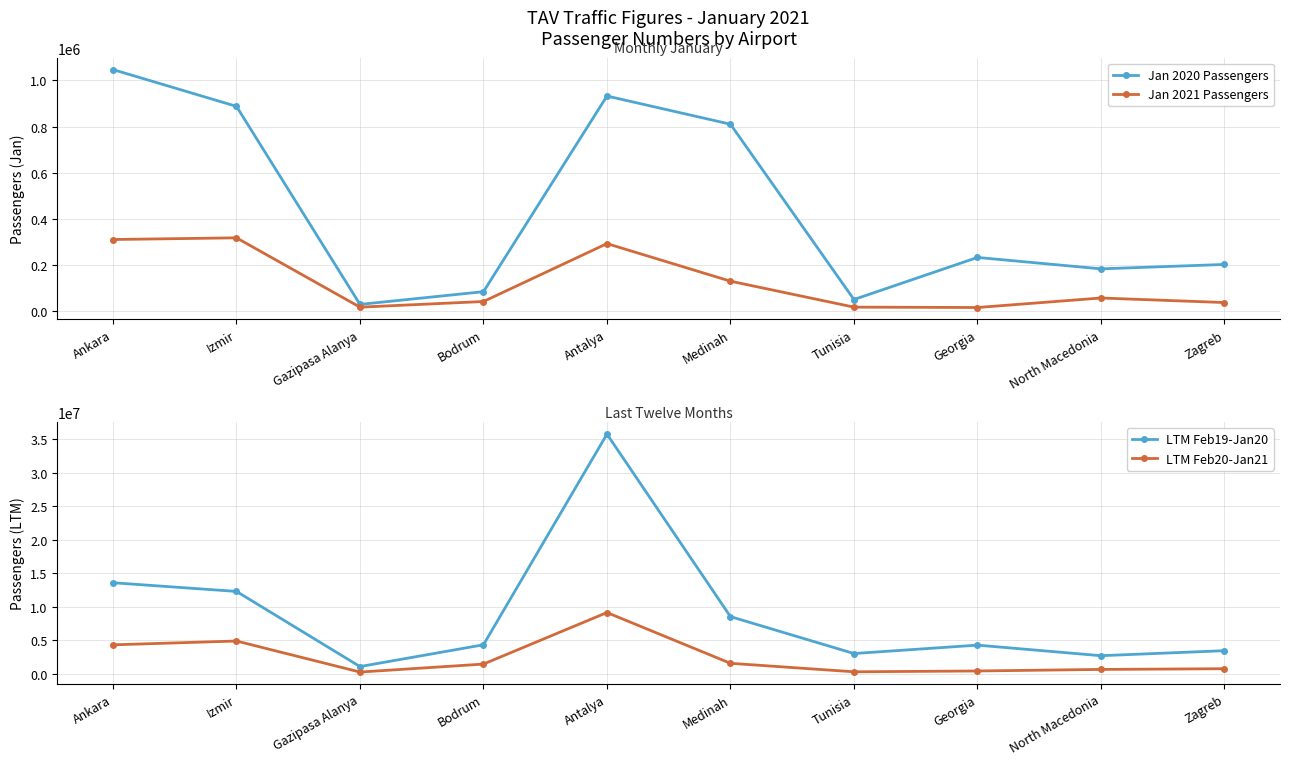

What is the difference between the maximum and second lowest values in the LTM Feb19-Jan20 series?

33020696